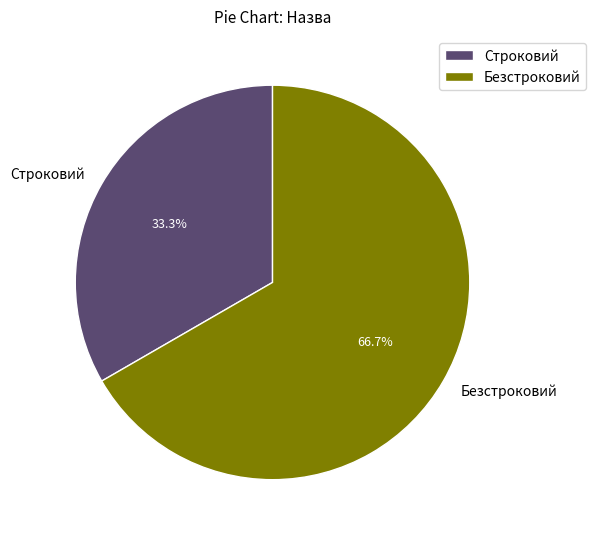

Which category has the smallest portion of the pie?

Строковий